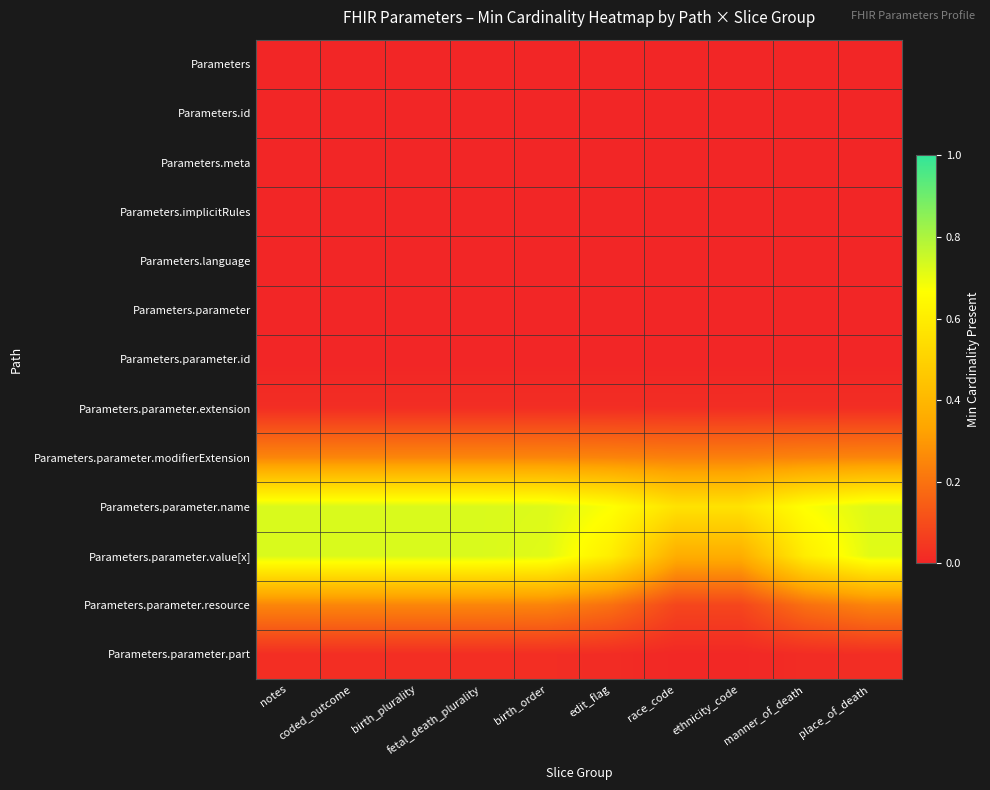

What is the greatest value displayed?

0.7